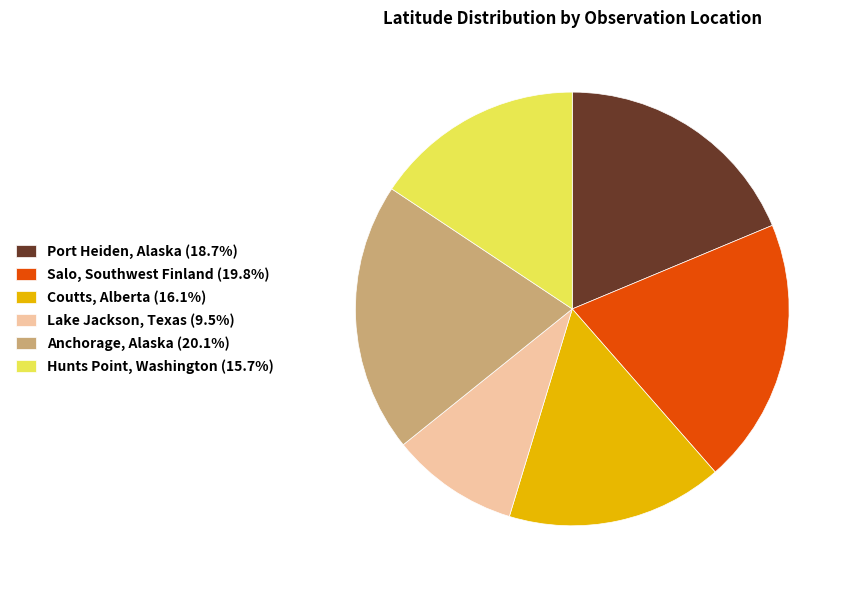

Combined, do Anchorage, Alaska (20.1%) and Port Heiden, Alaska (18.7%) account for over 50%?

No